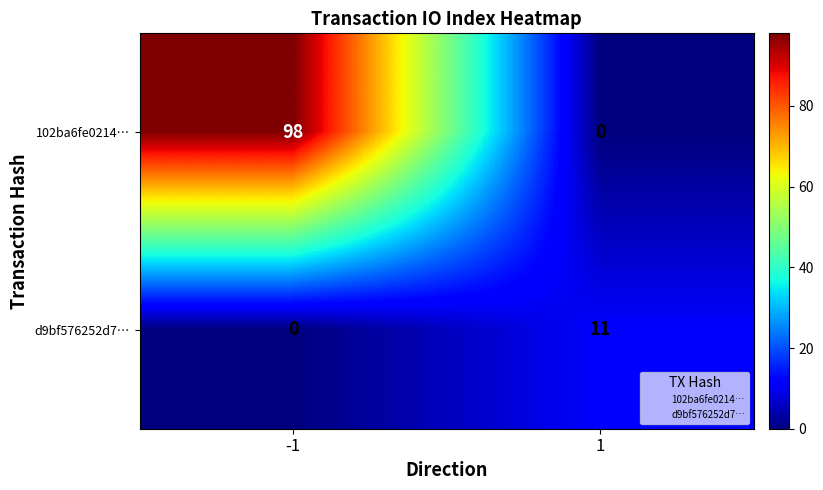

Reading right to left, what are all the values shown in this chart?

102ba6fe0214…: 1=0	-1=98
d9bf576252d7…: 1=11	-1=0